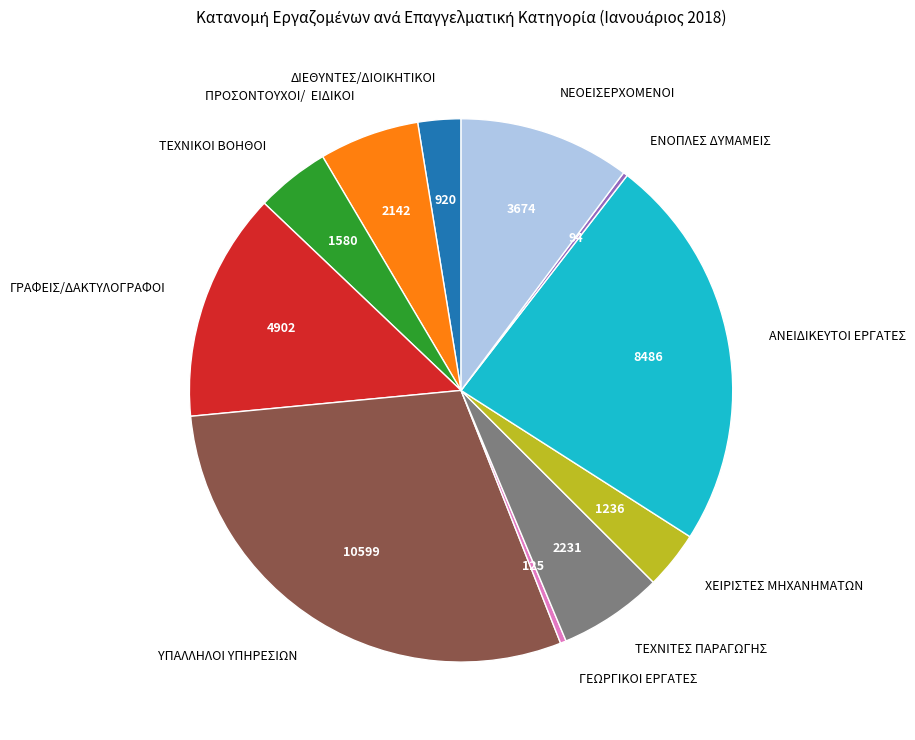

Which slice is the largest?

ΥΠΑΛΛΗΛΟΙ ΥΠΗΡΕΣΙΩΝ